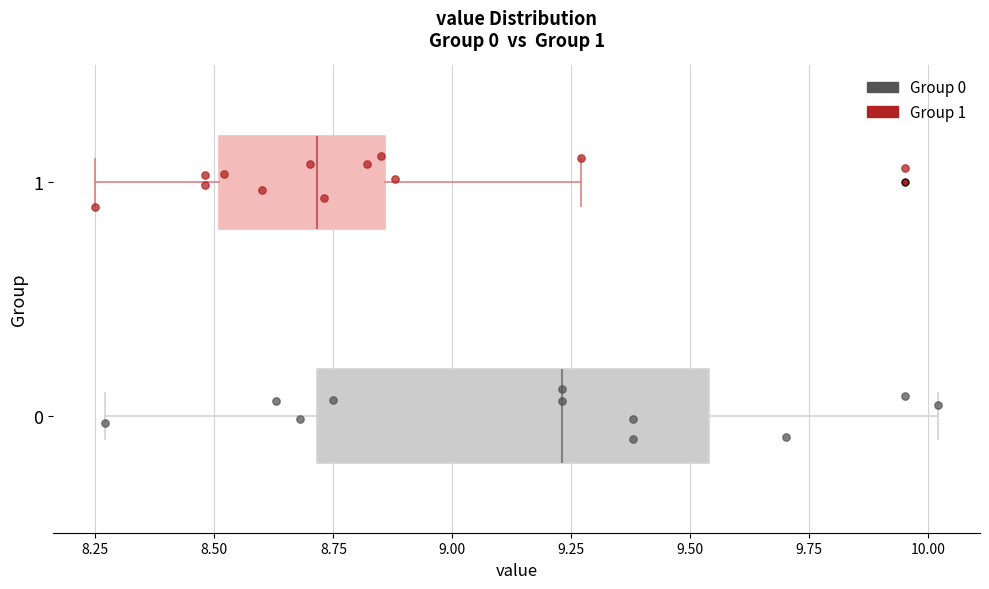

Which box has the furthest to the right median line?

0